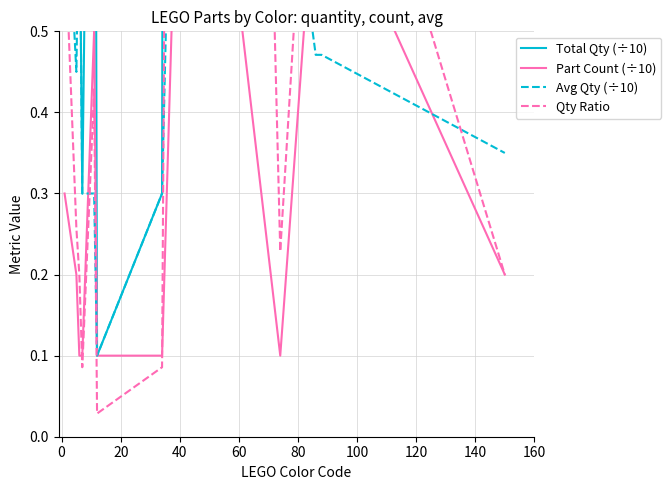

After their last crossing, which series has the higher values: Avg Qty (÷10) or Part Count (÷10)?

Avg Qty (÷10)